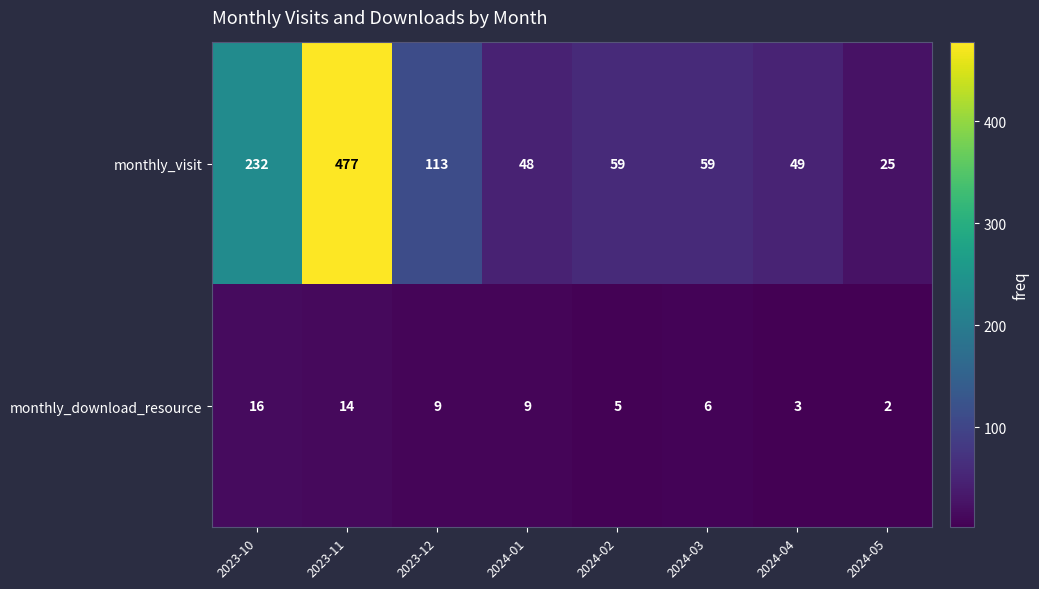

What is the sum of all monthly_download_resource values?

64